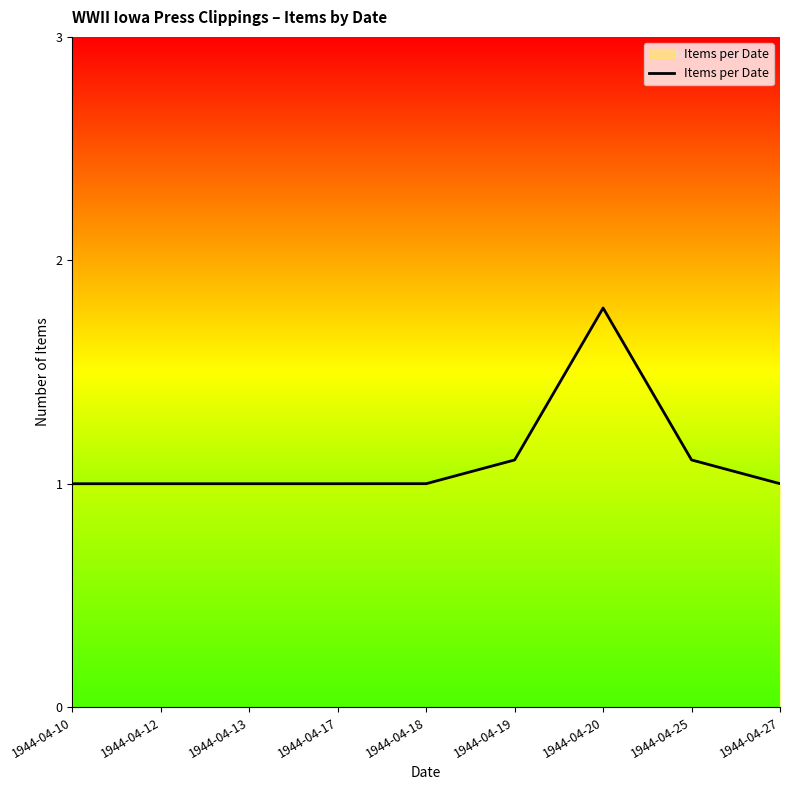

What is the difference between the maximum and minimum values?

0.8